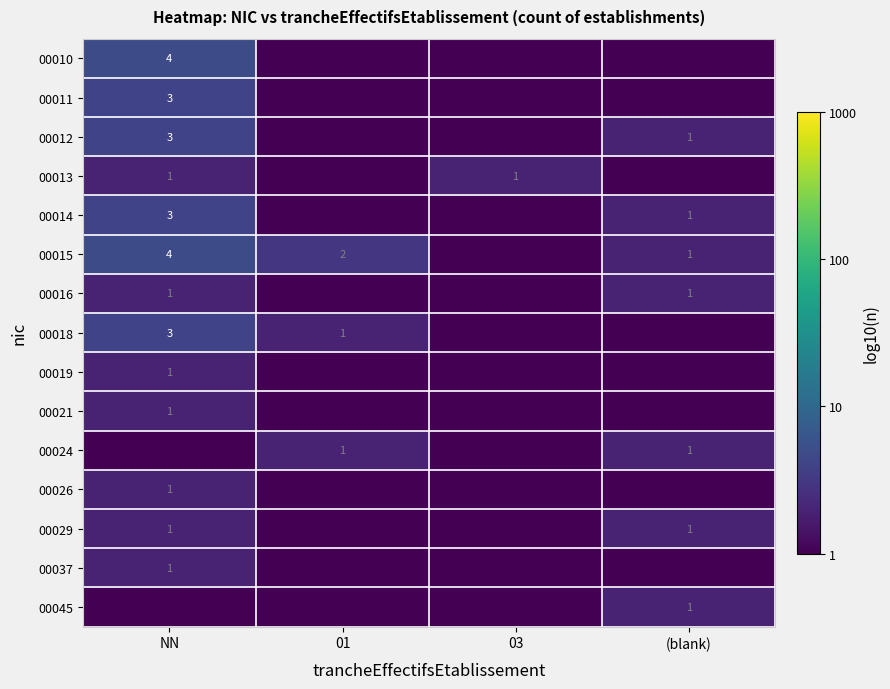

Is it true that 00012 equals 2 at NN?

False